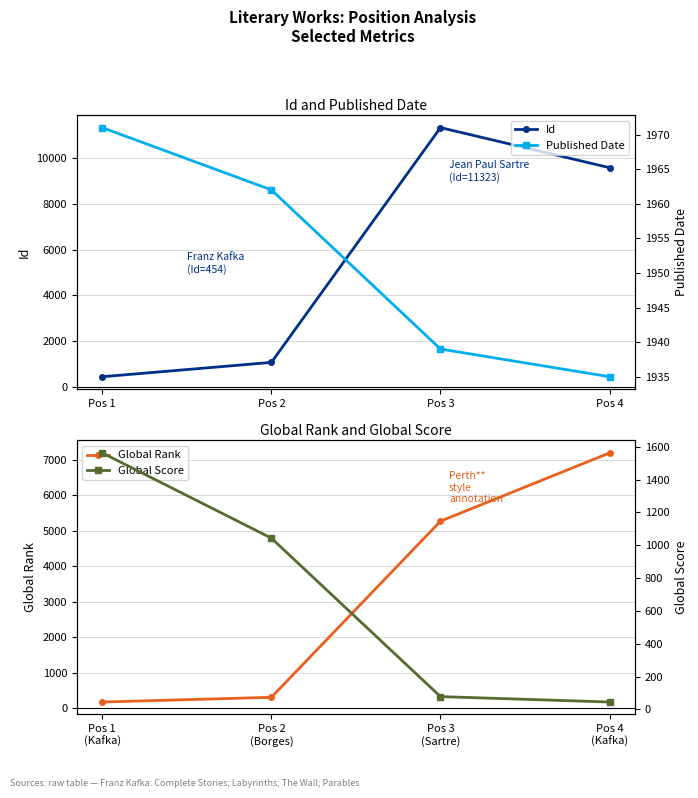

What is the sum of the Id values at Pos 3 and Pos 2?

12402